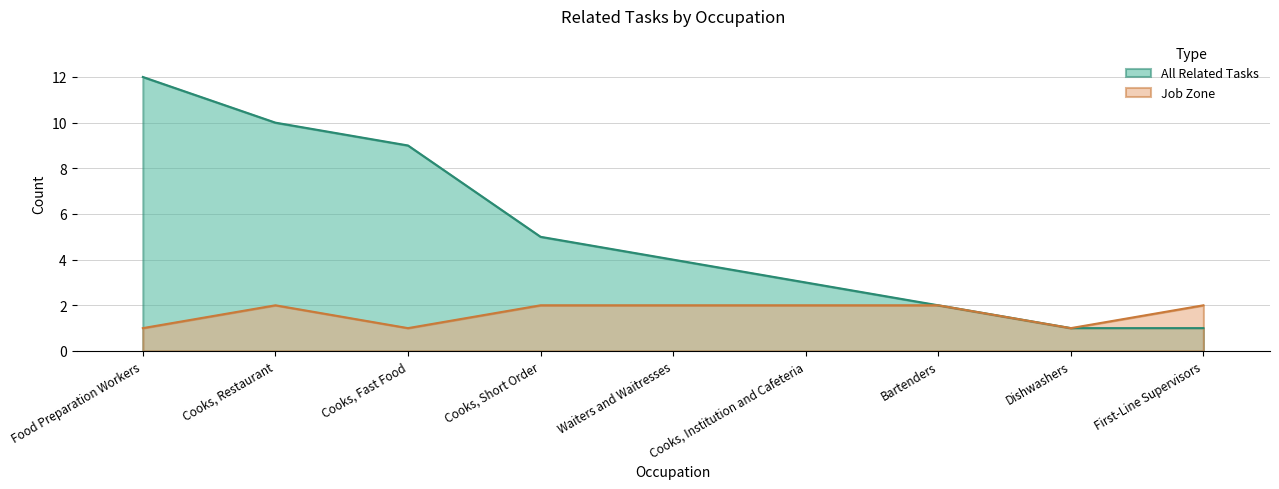

Which series has the largest range (max minus min)?

All Related Tasks